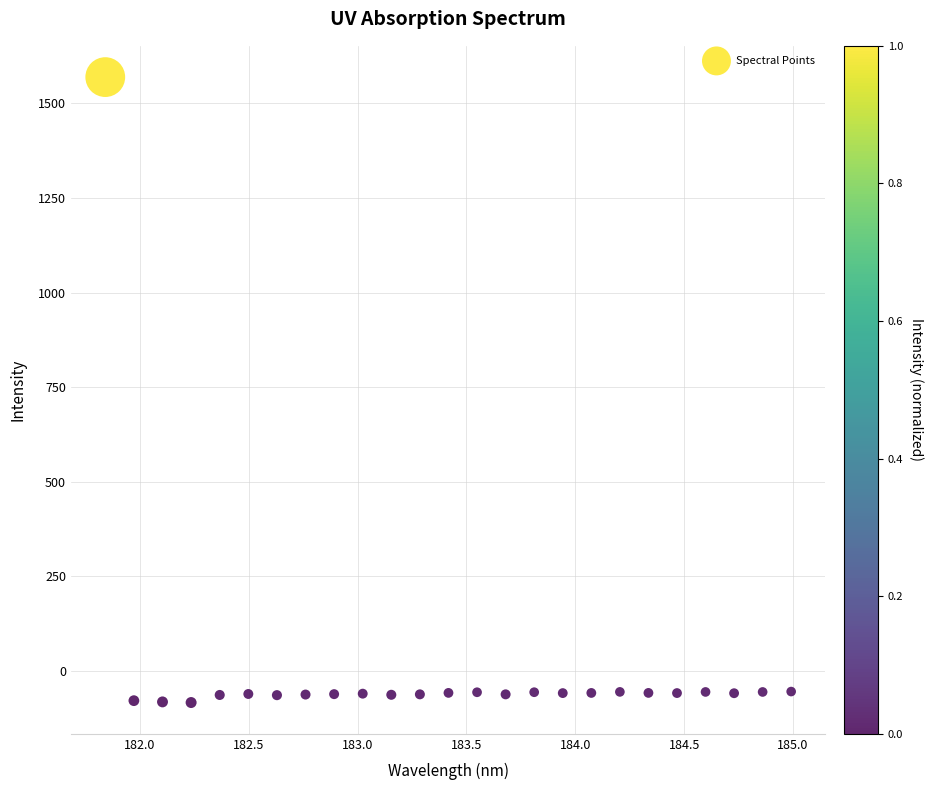

What is the range of Y values (max minus min)?

1653.1